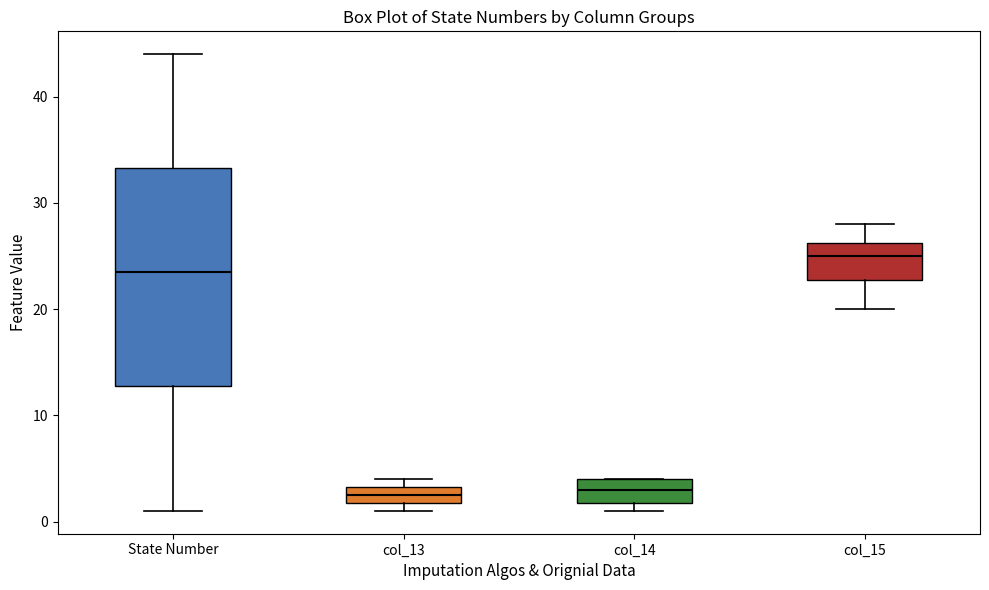

Comparing the boxes themselves (not the whiskers), which one is the tallest?

State Number